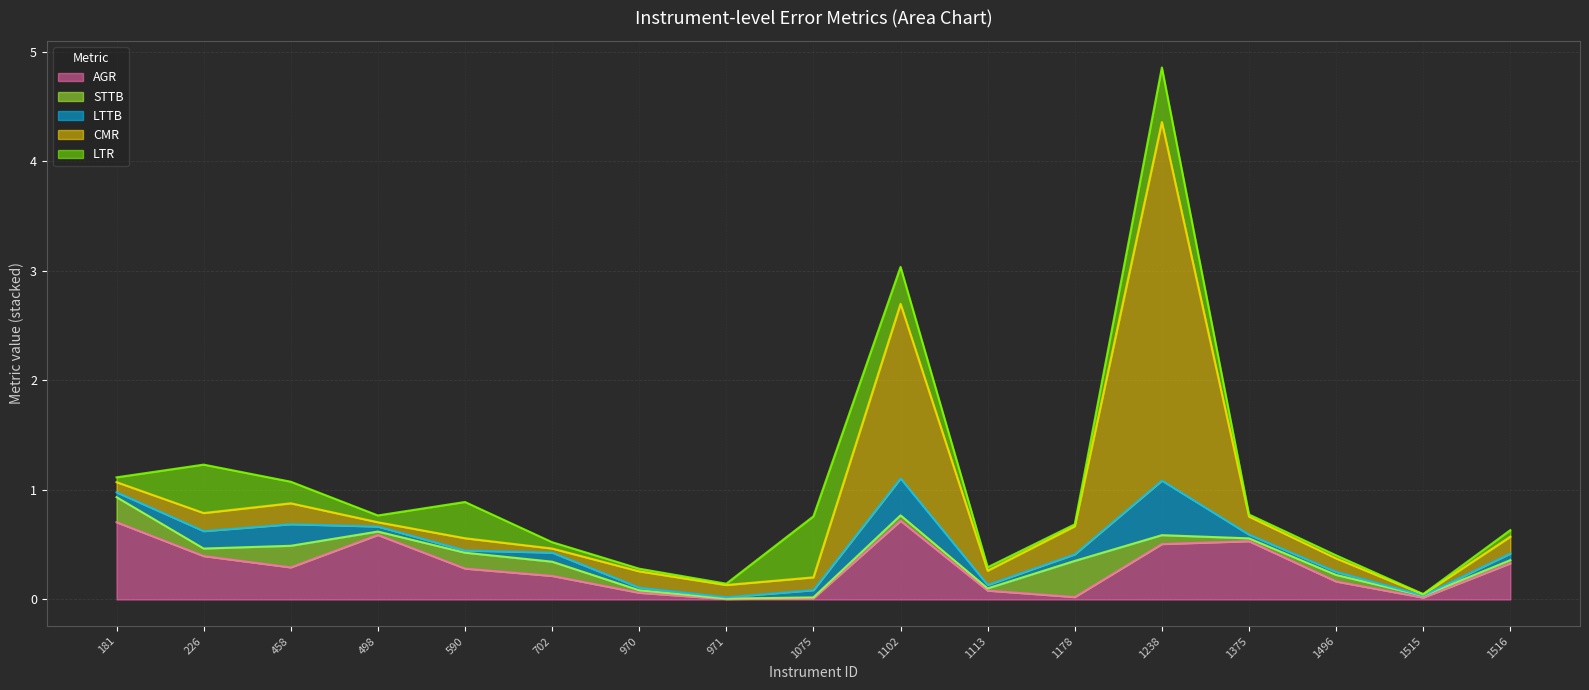

What are all the series names shown in the legend?

AGR, STTB, LTTB, CMR, LTR